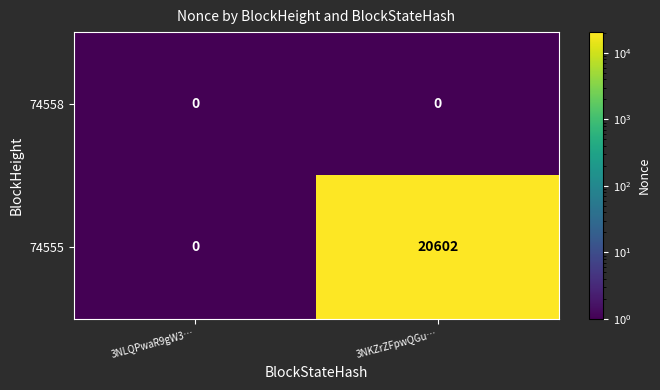

Reading left to right, what are all the values shown in this chart?

74558: 0	0
74555: 0	20602